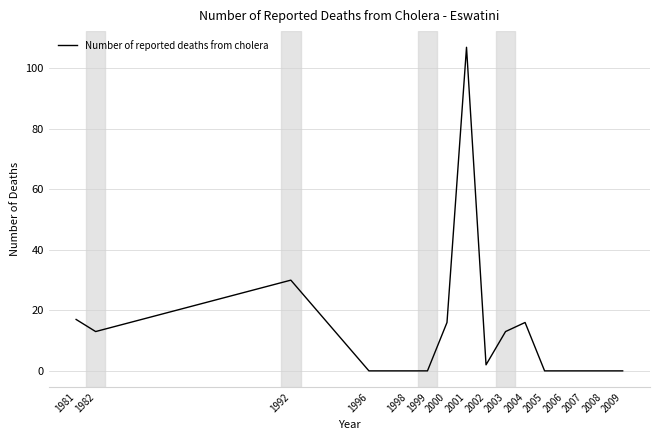

Where is the first local minimum?

1982